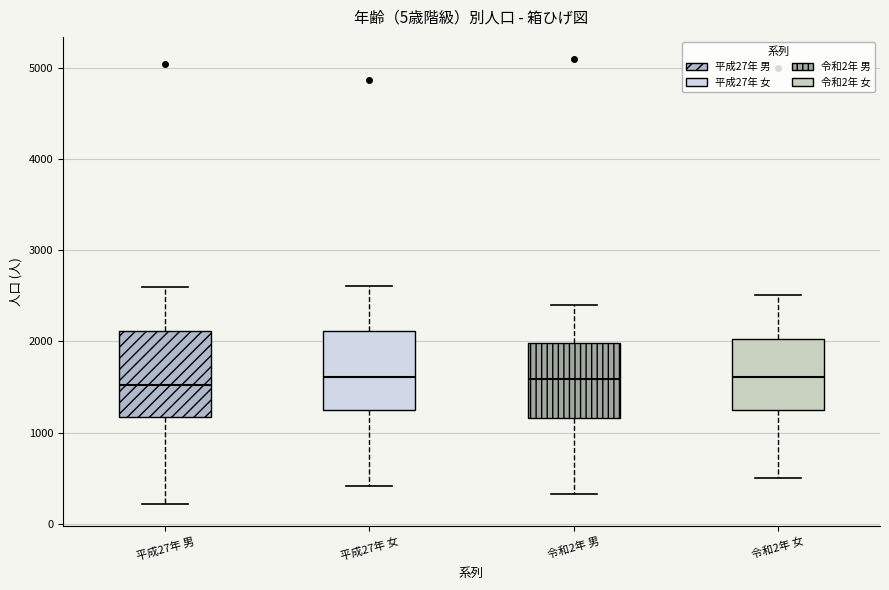

Reading left to right, transcribe this box plot: for each box, give where its median line is, the range the box spans, and where its two whiskers end, as read against the y-axis. The values are not printed on the chart, so give them approximately, as read against the axis.

平成27年 男: median 1500, box 1200 to 2100, whiskers 200 to 2600
平成27年 女: median 1600, box 1200 to 2100, whiskers 400 to 2600
令和2年 男: median 1600, box 1200 to 2000, whiskers 300 to 2400
令和2年 女: median 1600, box 1200 to 2000, whiskers 500 to 2500